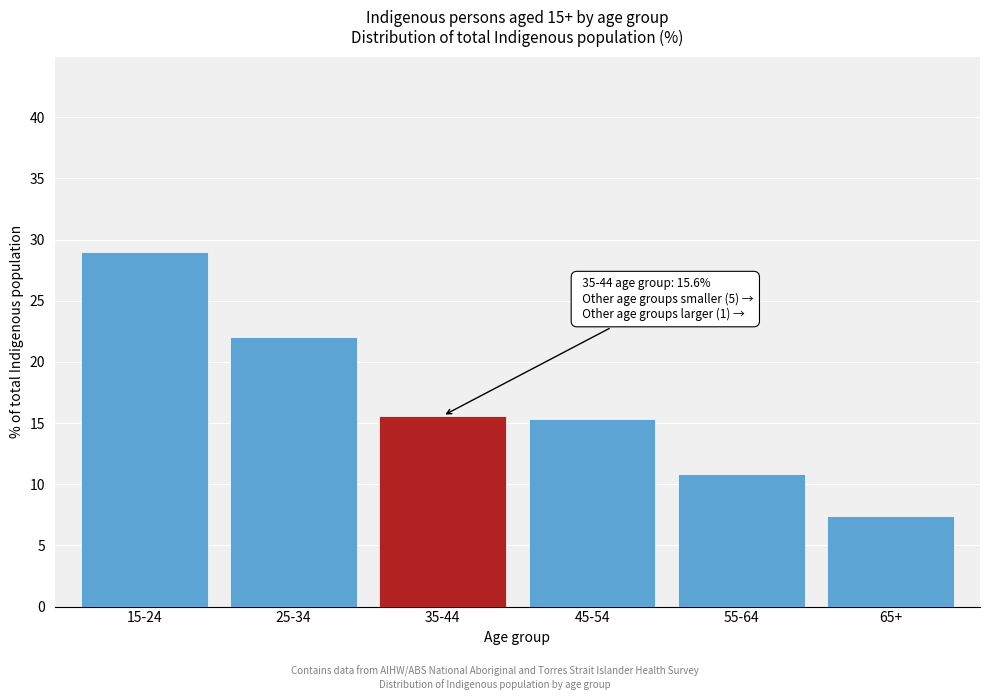

Reading left to right, extract all data points from this chart.

29.0	22.0	15.6	15.3	10.8	7.4